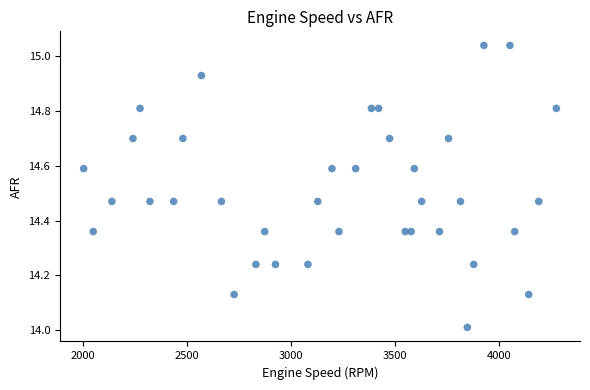

What is the range of Y values (max minus min)?

1.0